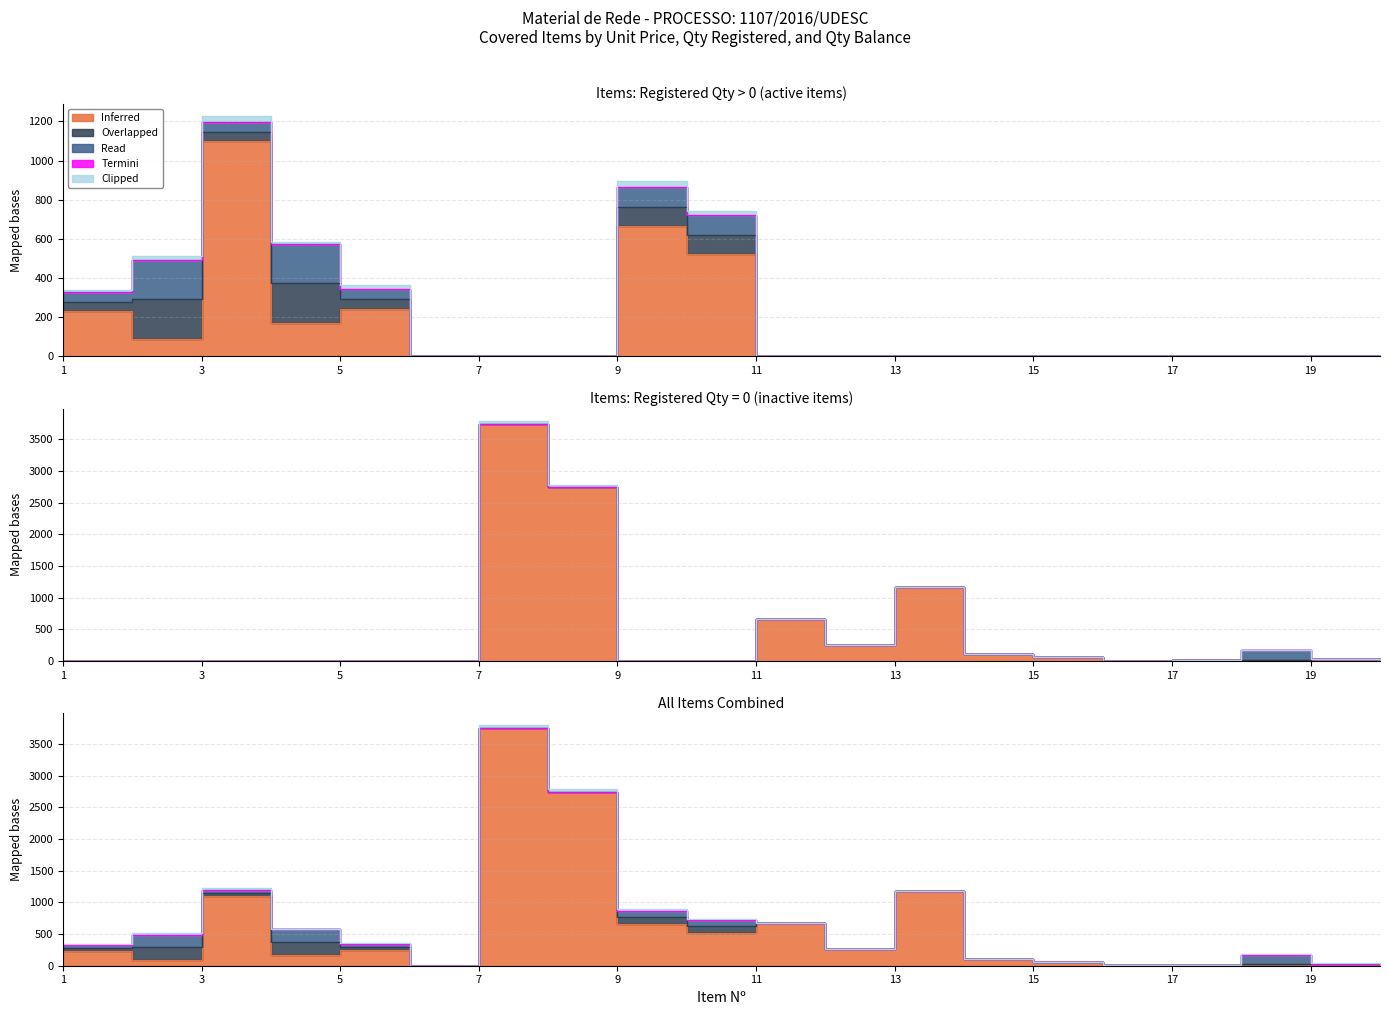

Between 7 and 14, which is larger?

7